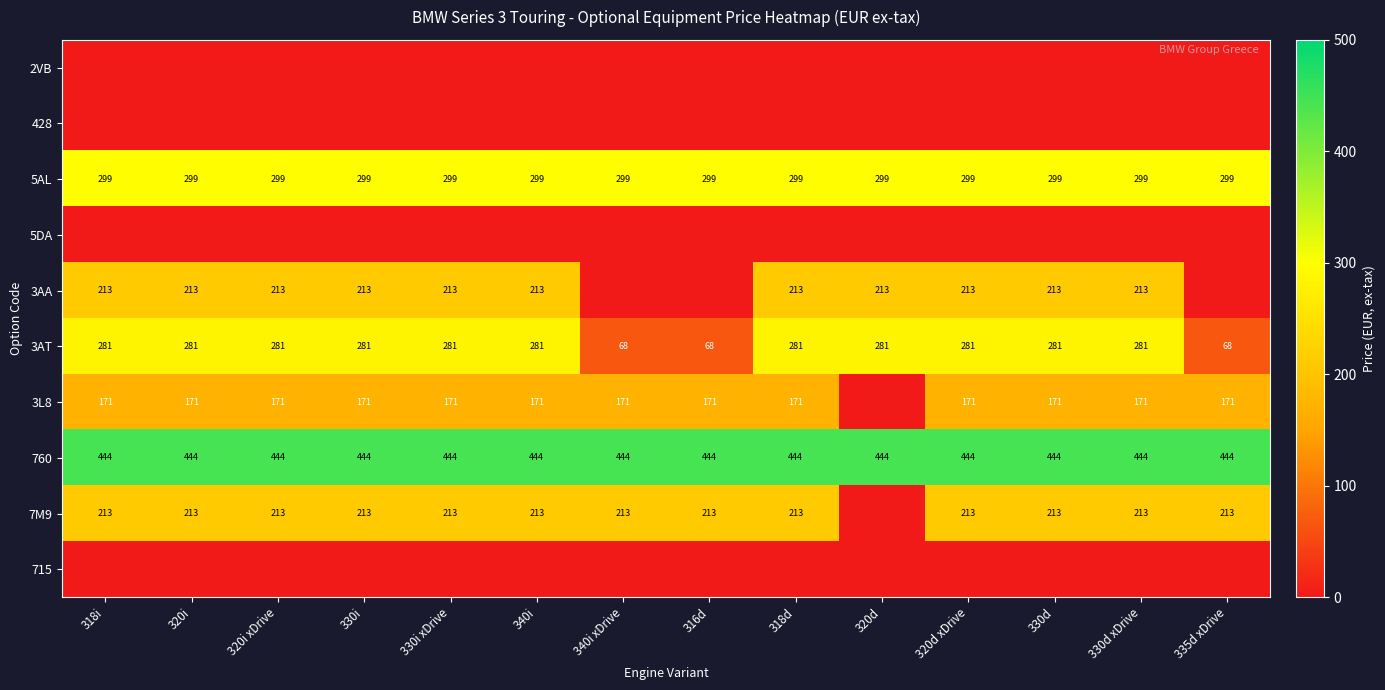

Which has a higher value, 340i or 330d xDrive?

340i